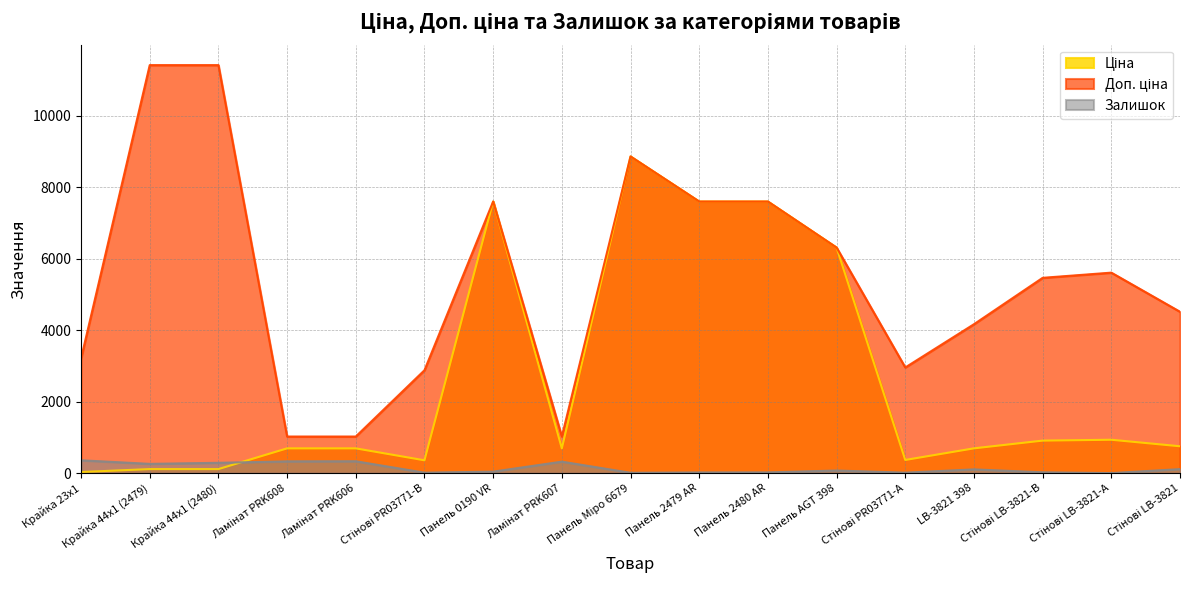

Between which two adjacent categories do Залишок and Ціна first intersect?

Крайка 44x1 (2480) and Ламінат PRK608